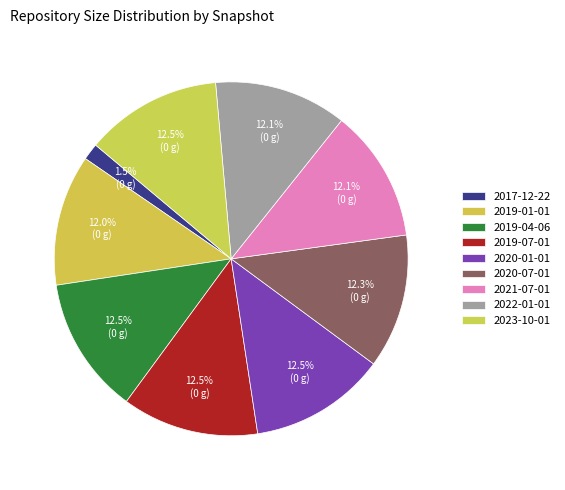

How much of the chart is everything except 2020-07-01?

87.7%